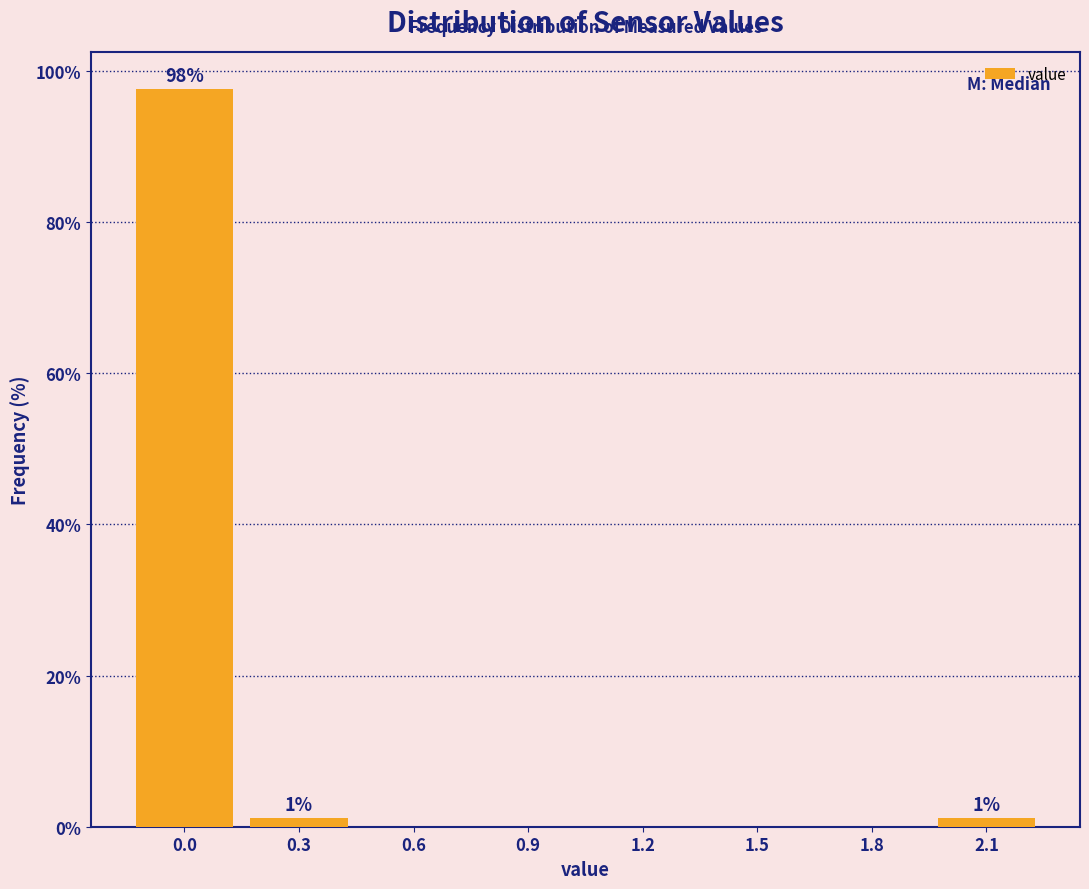

Reading right to left, transcribe all the data shown in this chart.

2.1=1.2	1.8=0.0	1.5=0.0	1.2=0.0	0.9=0.0	0.6=0.0	0.3=1.2	0.0=97.6